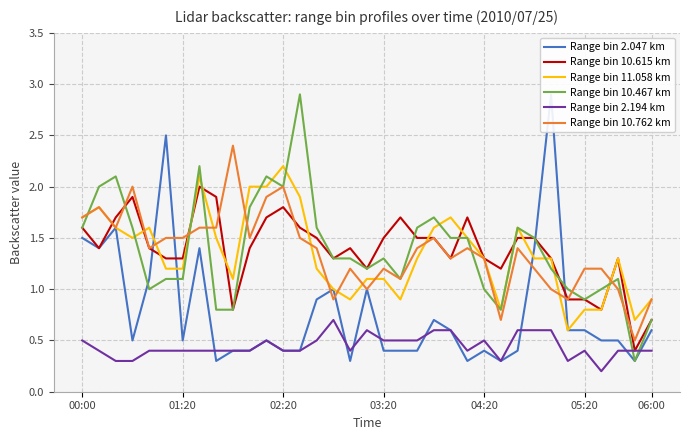

Count the number of categories in the chart.

35